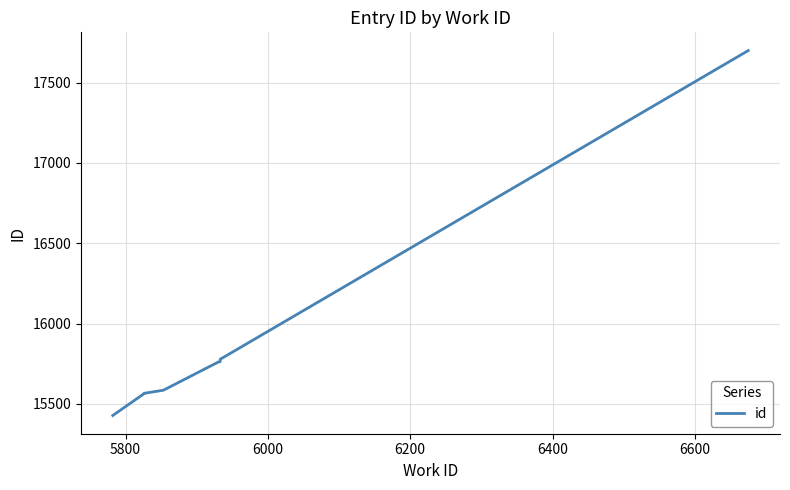

How many data points are above 15762?

4